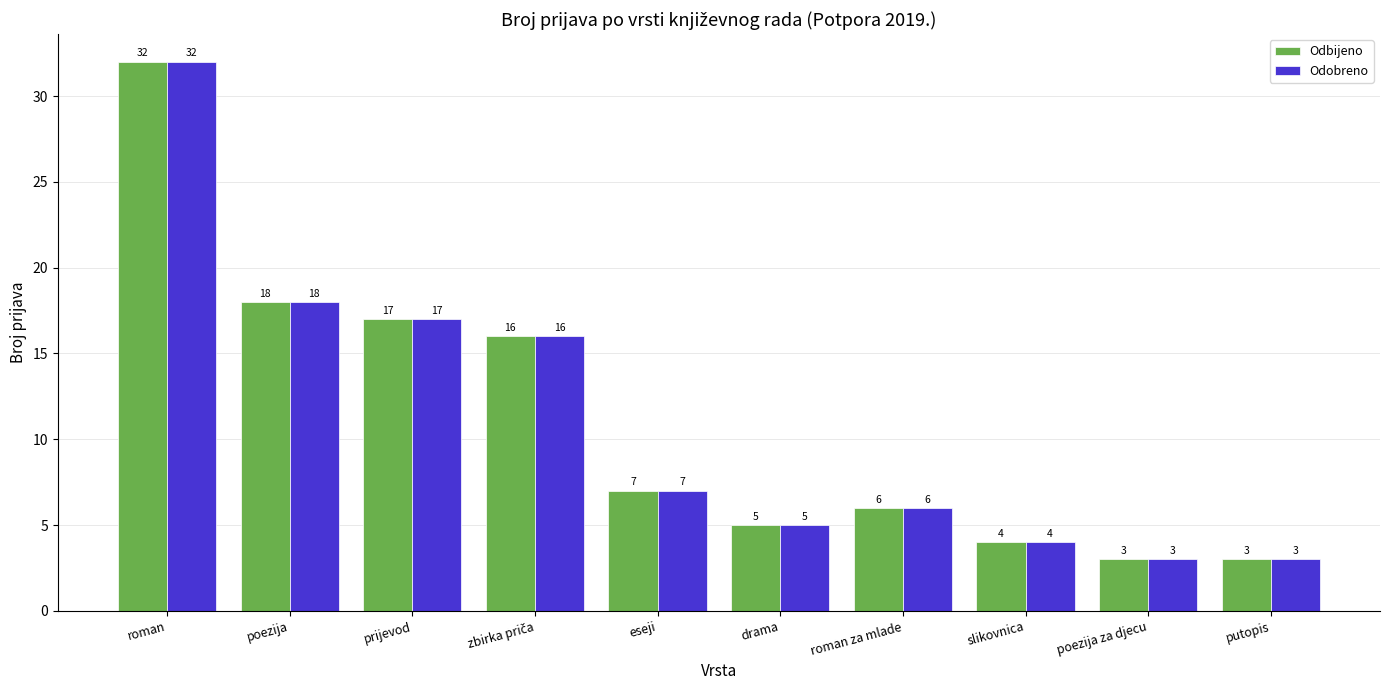

What is the value of the Odbijeno bar at the 3rd from the left?

17